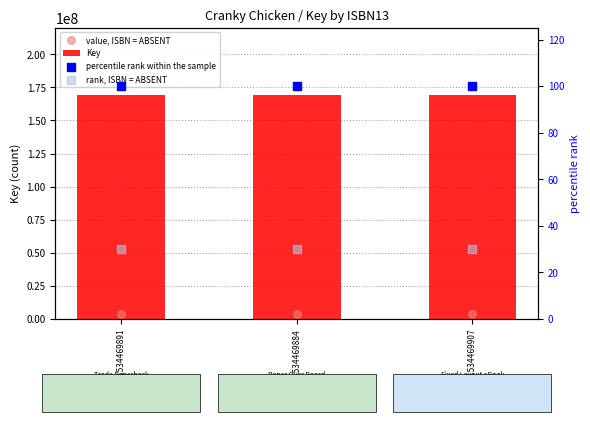

Which series reaches the minimum Y coordinate?

rank, ISBN = ABSENT